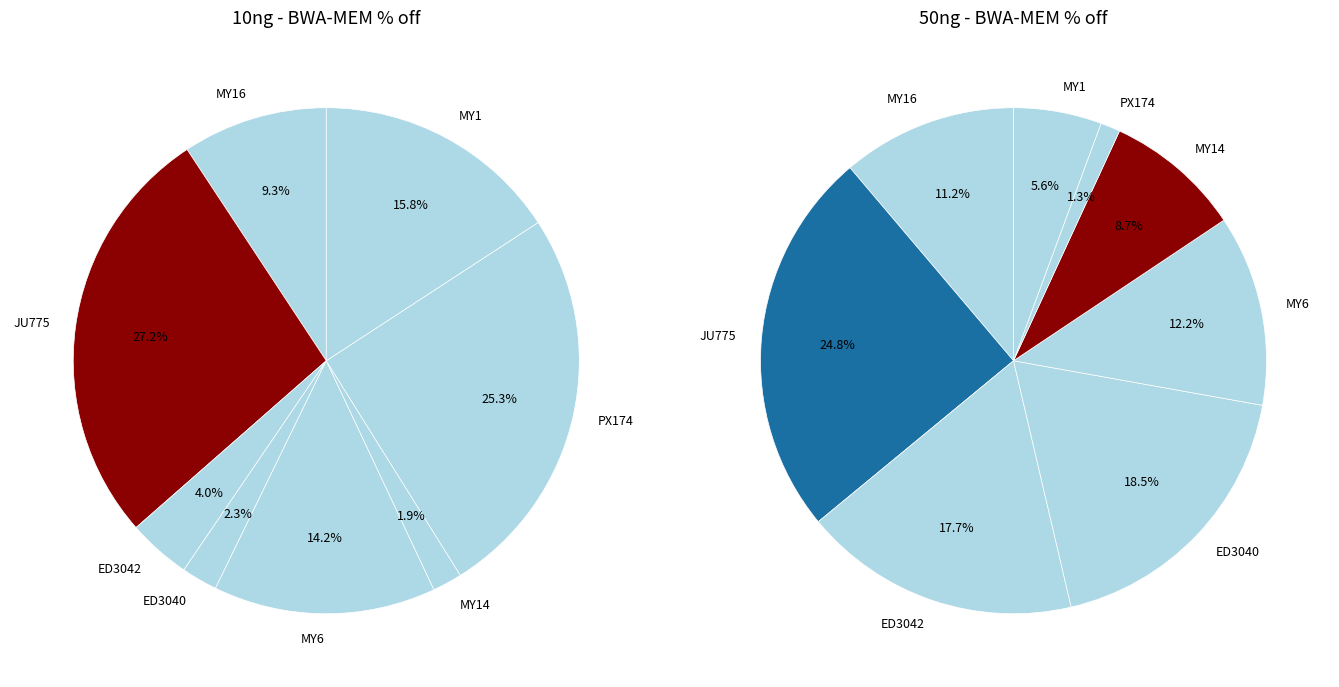

Does ED3042 account for over 50% of the chart?

No